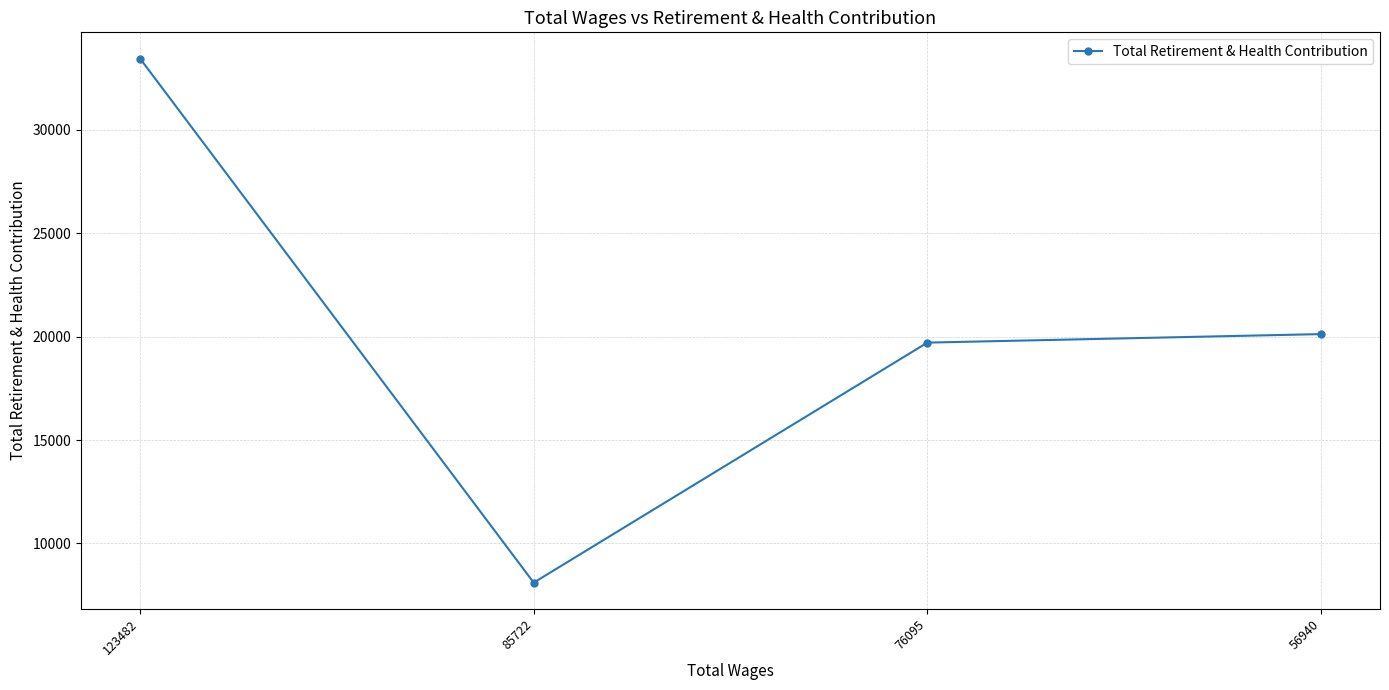

Is it true that the value at 85722 is 12255?

False